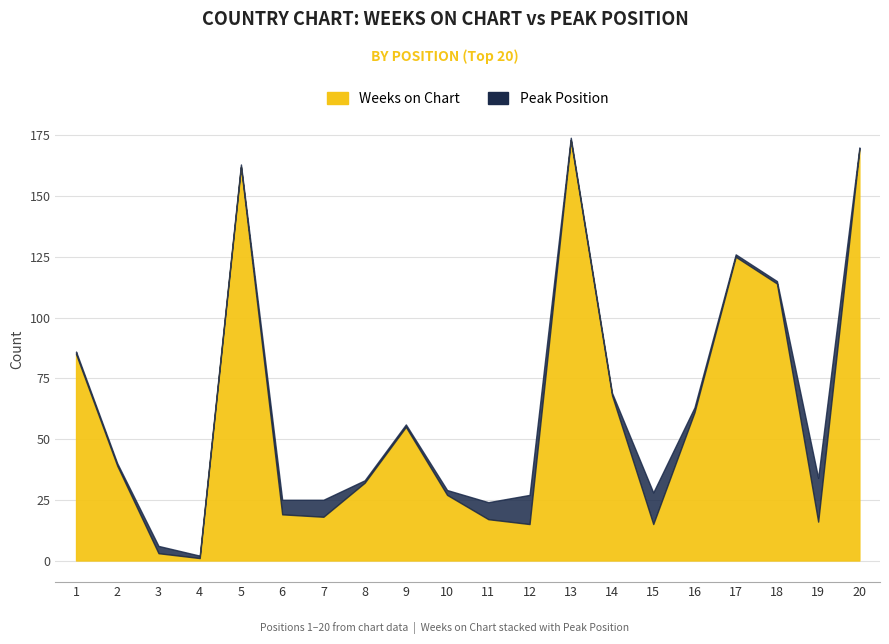

List the series in order of their overall mean, highest first.

Weeks on Chart, Peak Position